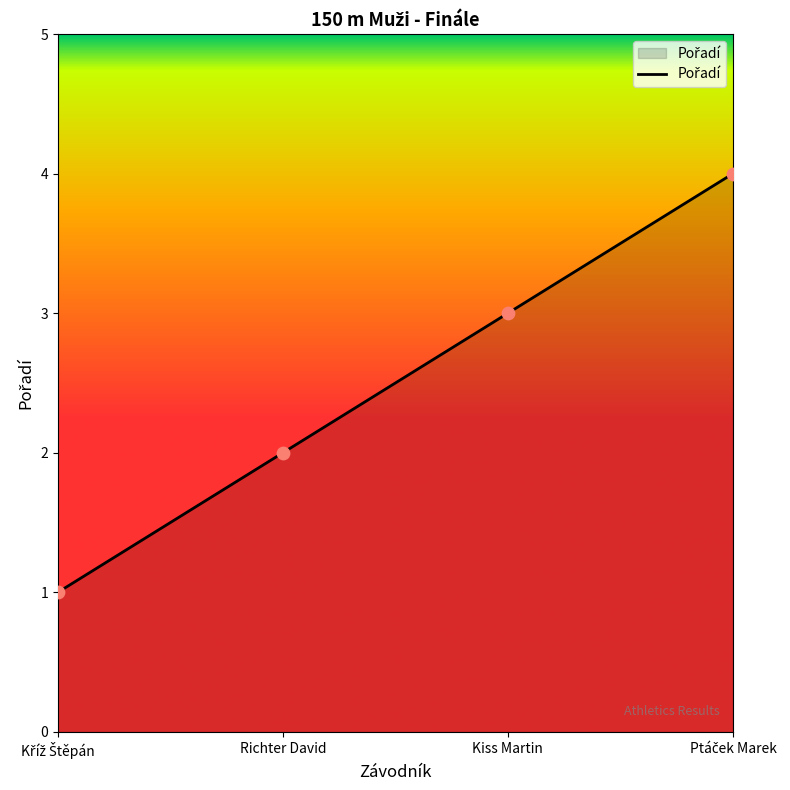

What is the ratio of the value at Kiss Martin to the value at Richter David?

1.5